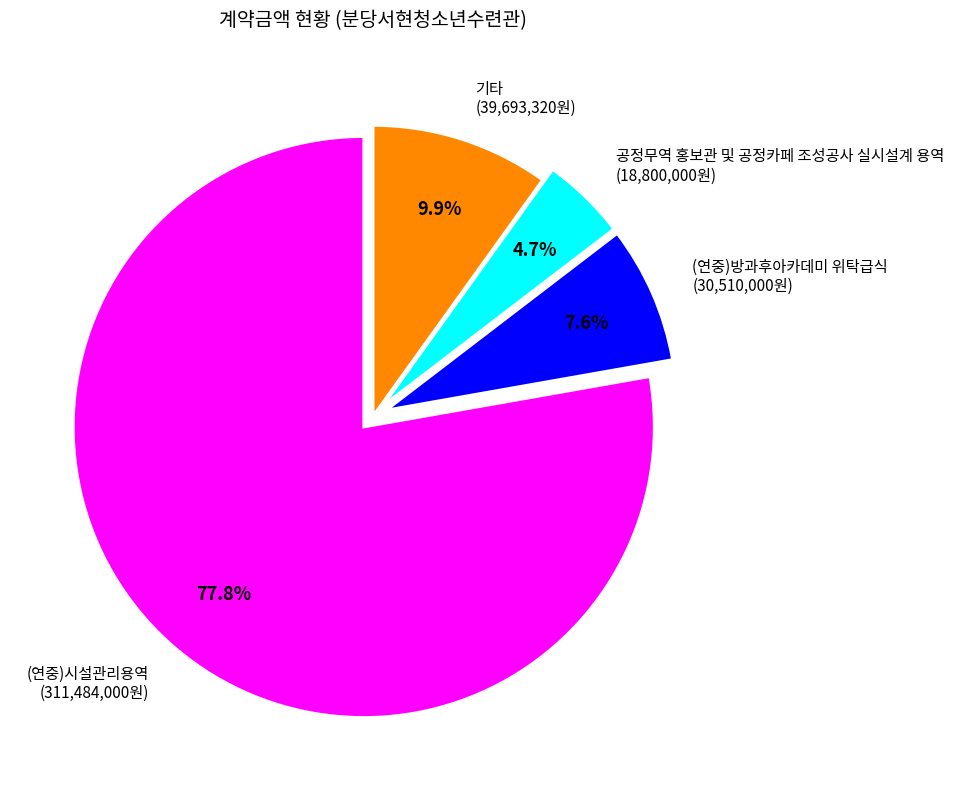

Rank the categories by value from highest to lowest.

(연중)시설관리용역 (311,484,000원), 기타 (39,693,320원), (연중)방과후아카데미 위탁급식 (30,510,000원), 공정무역 홍보관 및 공정카페 조성공사 실시설계 용역 (18,800,000원)